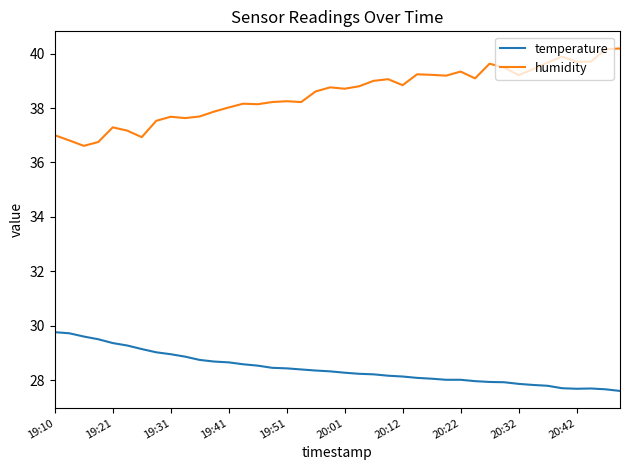

List the series in order of their peak value, lowest first.

temperature, humidity